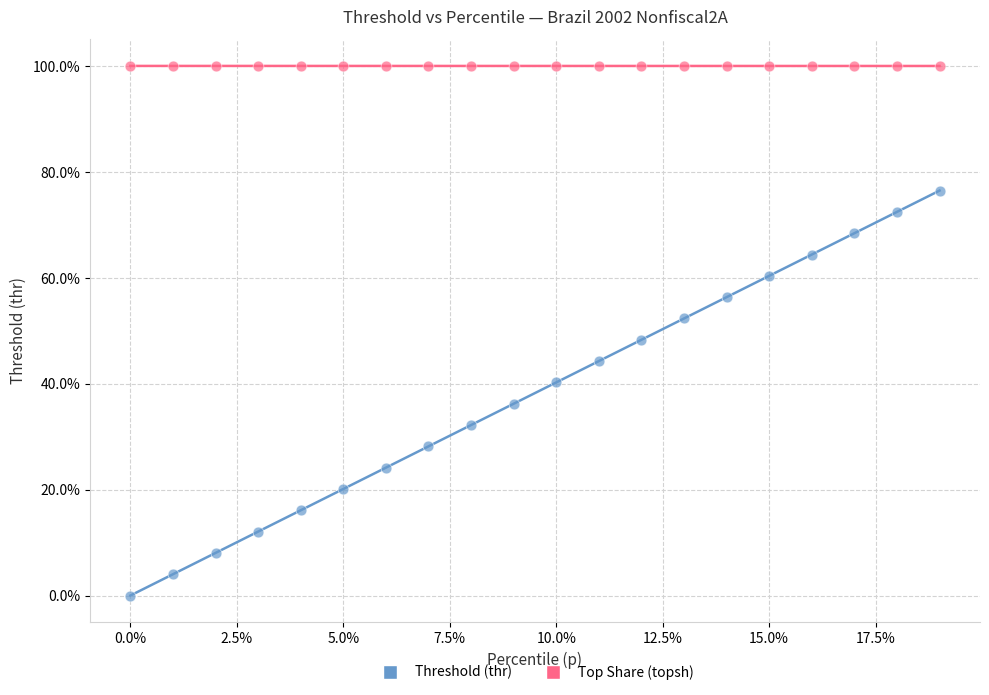

What are all the series names shown in the legend?

Threshold (thr), Top Share (topsh)